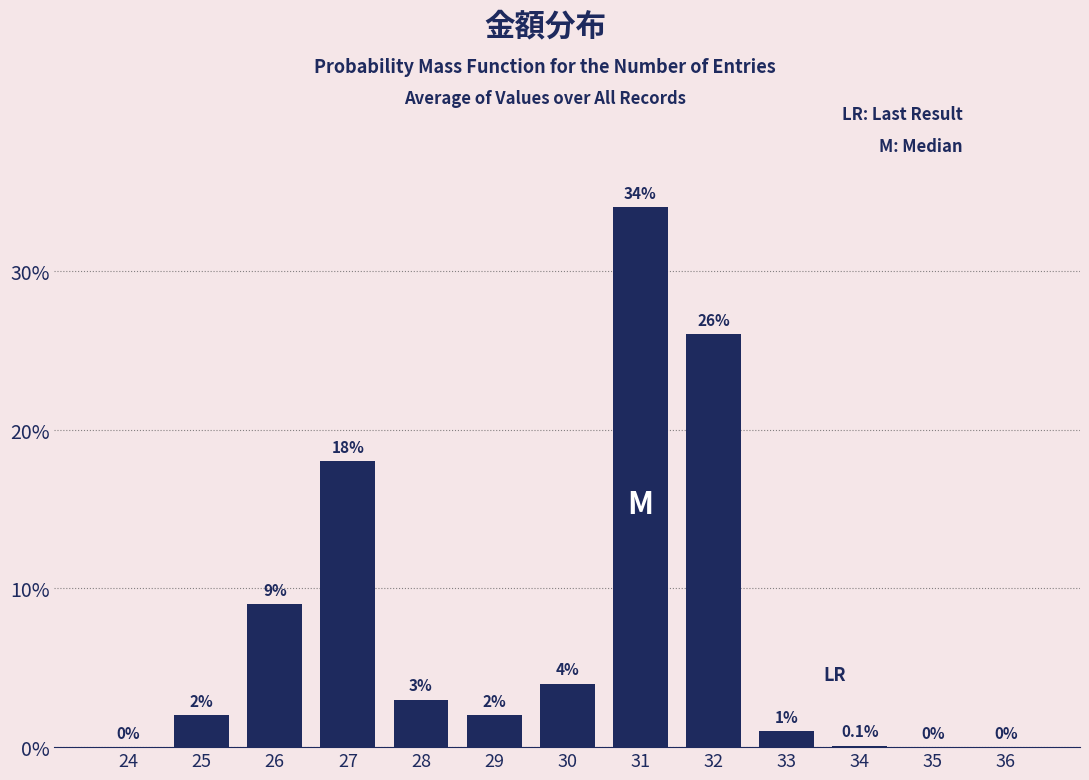

Reading right to left, list all the values displayed in this chart.

36=0.0	35=0.0	34=0.1	33=1.0	32=26.0	31=34.0	30=4.0	29=2.0	28=3.0	27=18.0	26=9.0	25=2.0	24=0.0